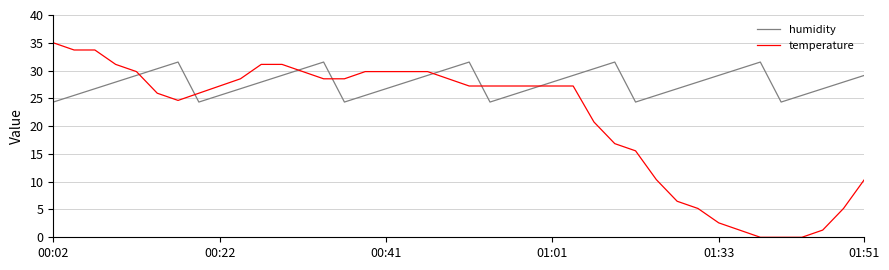

Reading left to right, what are all the values shown in this chart?

humidity: 24.3	25.5	26.7	27.9	29.1	30.3	31.5	24.3	25.5	26.7	27.9	29.1	30.3	31.5	24.3	25.5	26.7	27.9	29.1	30.3	31.5	24.3	25.5	26.7	27.9	29.1	30.3	31.5	24.3	25.5	26.7	27.9	29.1	30.3	31.5	24.3	25.5	26.7	27.9	29.1
temperature: 35.0	33.7	33.7	31.1	29.8	25.9	24.6	25.9	27.2	28.5	31.1	31.1	29.8	28.5	28.5	29.8	29.8	29.8	29.8	28.5	27.2	27.2	27.2	27.2	27.2	27.2	20.7	16.9	15.6	10.4	6.5	5.2	2.6	1.3	0.0	0.0	0.0	1.3	5.2	10.4